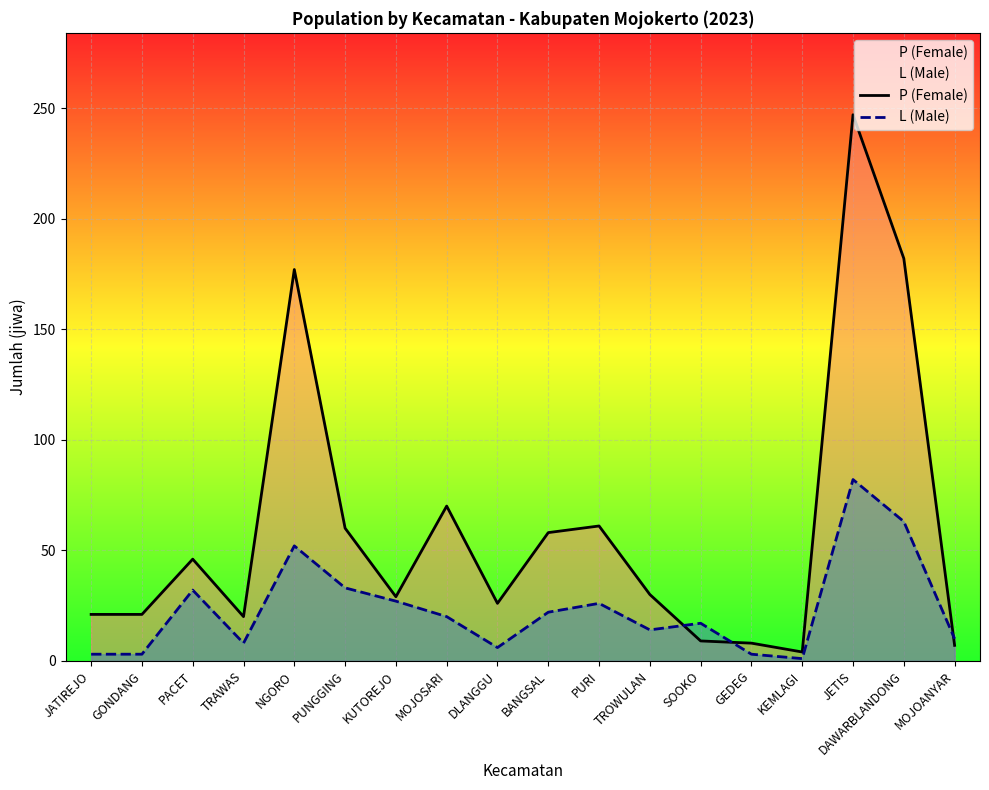

Rank the series by their average value, from highest to lowest.

P (Female), L (Male)